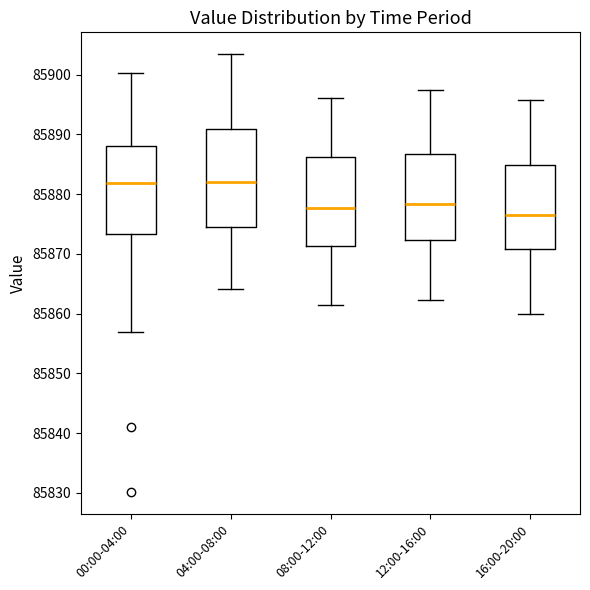

Reading left to right, transcribe this box plot: for each box, give where its median line is, the range the box spans, and where its two whiskers end, as read against the y-axis. The values are not printed on the chart, so give them approximately, as read against the axis.

00:00-04:00: median 85882, box 85873 to 85888, whiskers 85857 to 85900
04:00-08:00: median 85882, box 85875 to 85891, whiskers 85864 to 85903
08:00-12:00: median 85878, box 85871 to 85886, whiskers 85862 to 85896
12:00-16:00: median 85878, box 85872 to 85887, whiskers 85862 to 85898
16:00-20:00: median 85877, box 85871 to 85885, whiskers 85860 to 85896